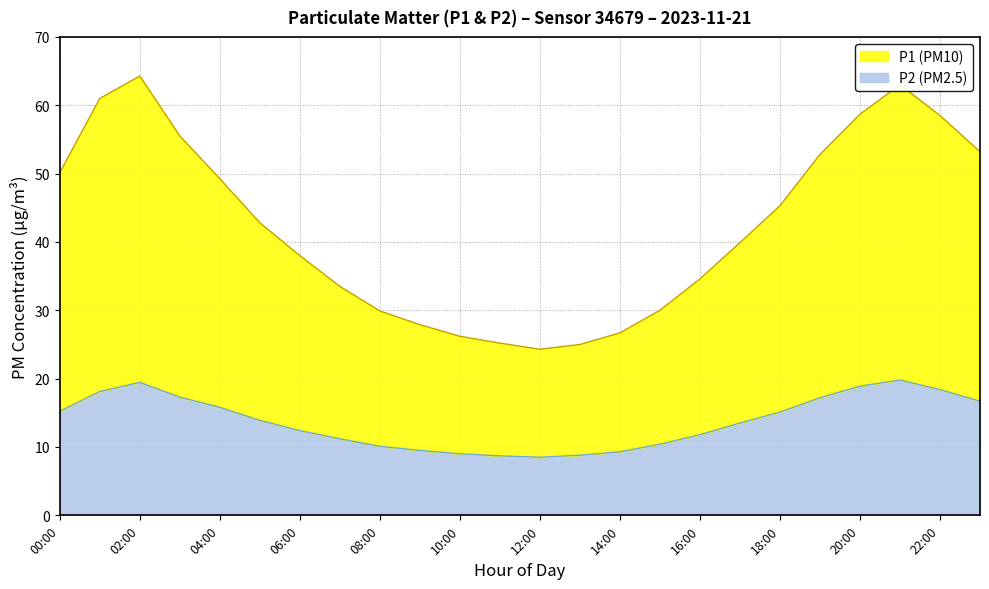

What is the label of the 10th point from the right?

14:00